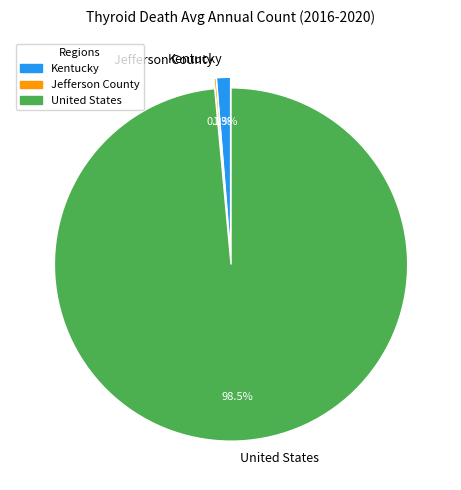

Which slice represents more than half of the pie?

United States